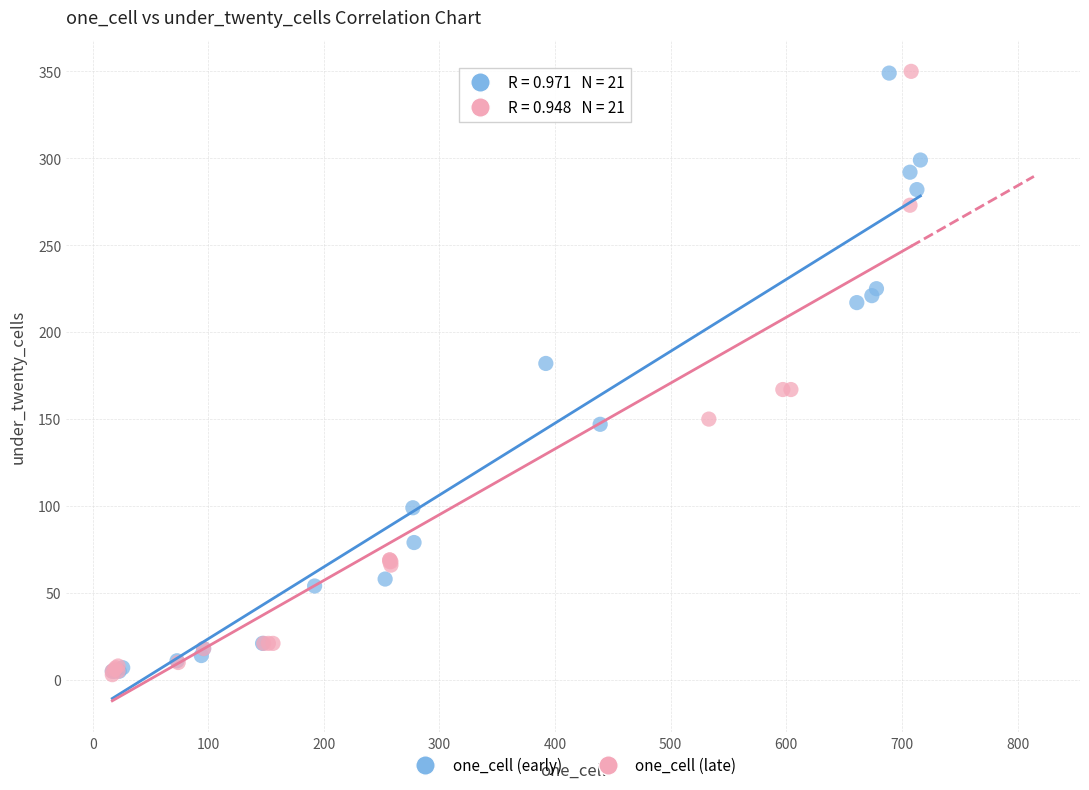

What are all the series names shown in the legend?

one_cell (early), one_cell (late)